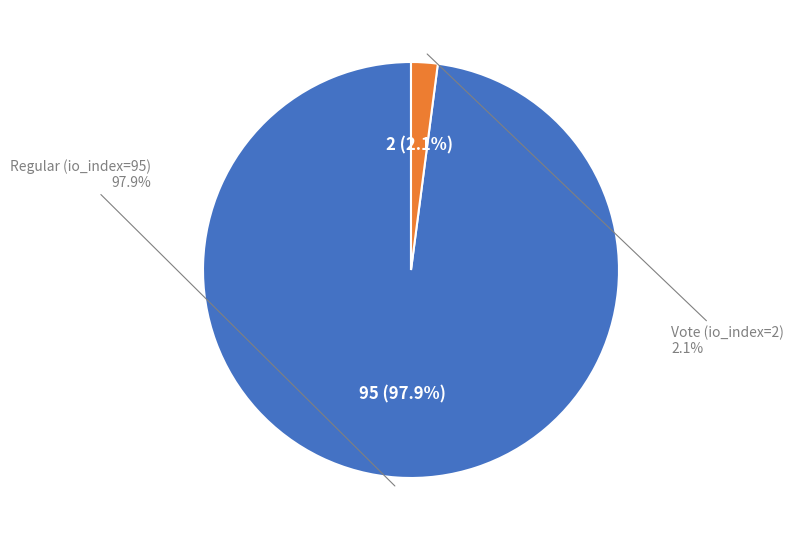

Rank the categories by value from highest to lowest.

Regular (io_index=95), Vote (io_index=2)